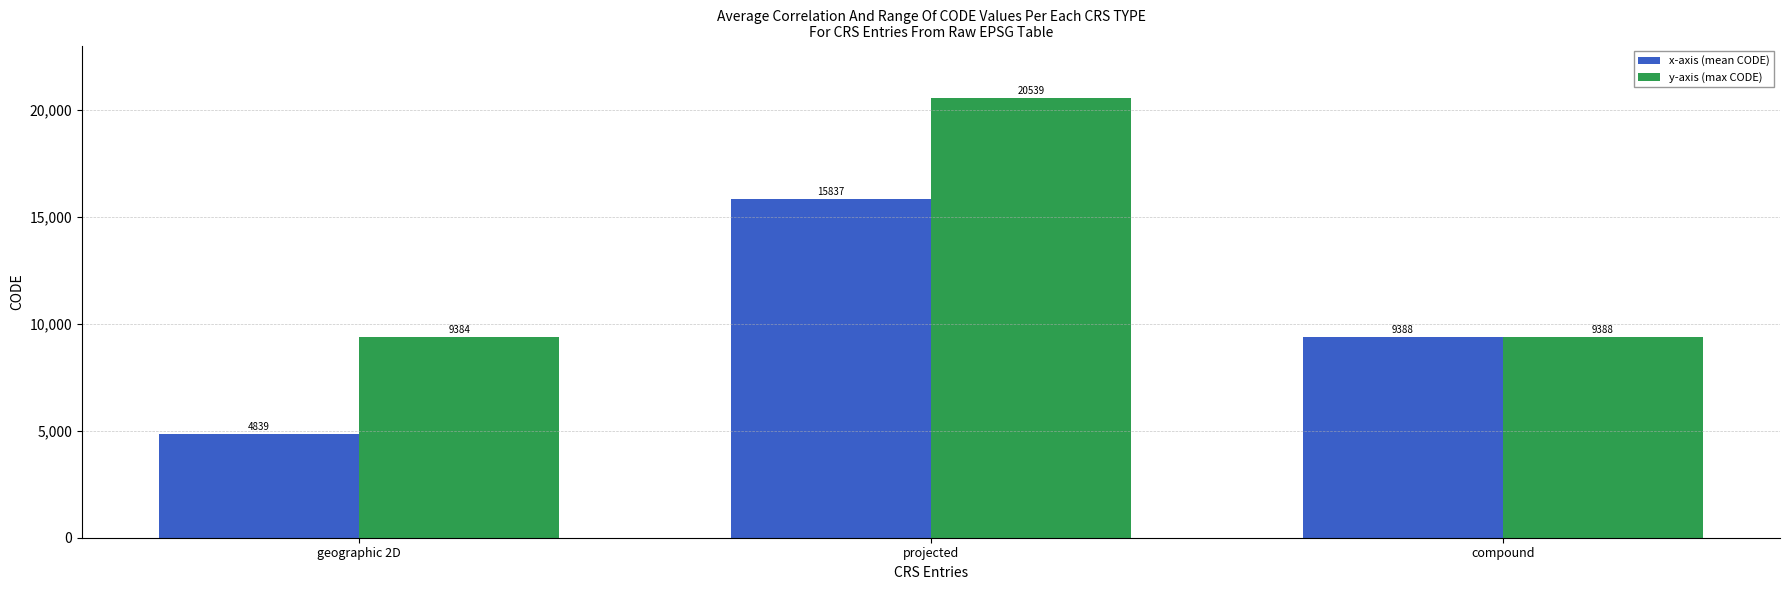

How many bars are there in each group?

2